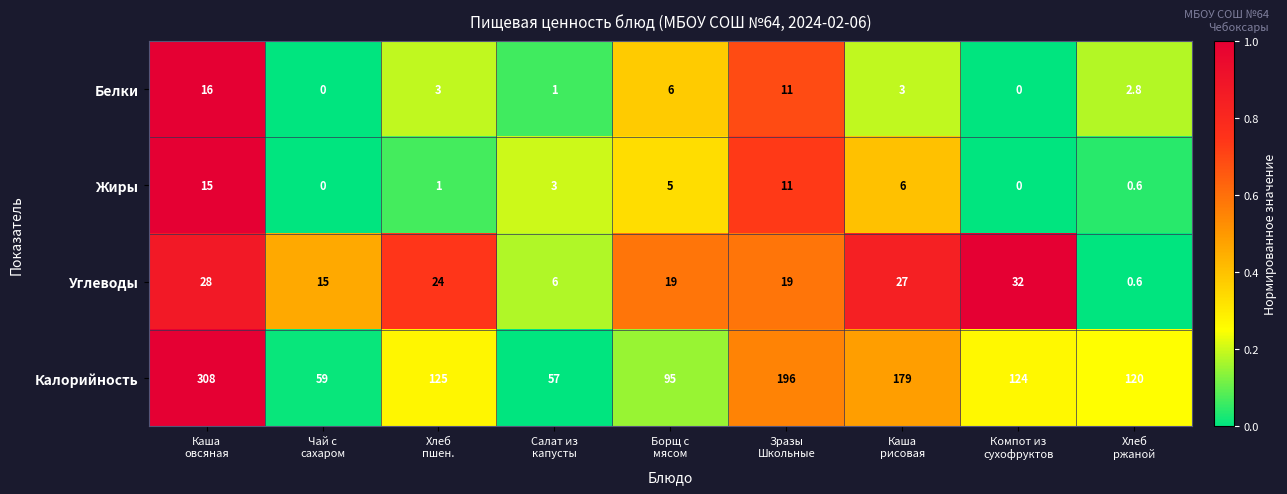

How many distinct data groups are displayed?

4